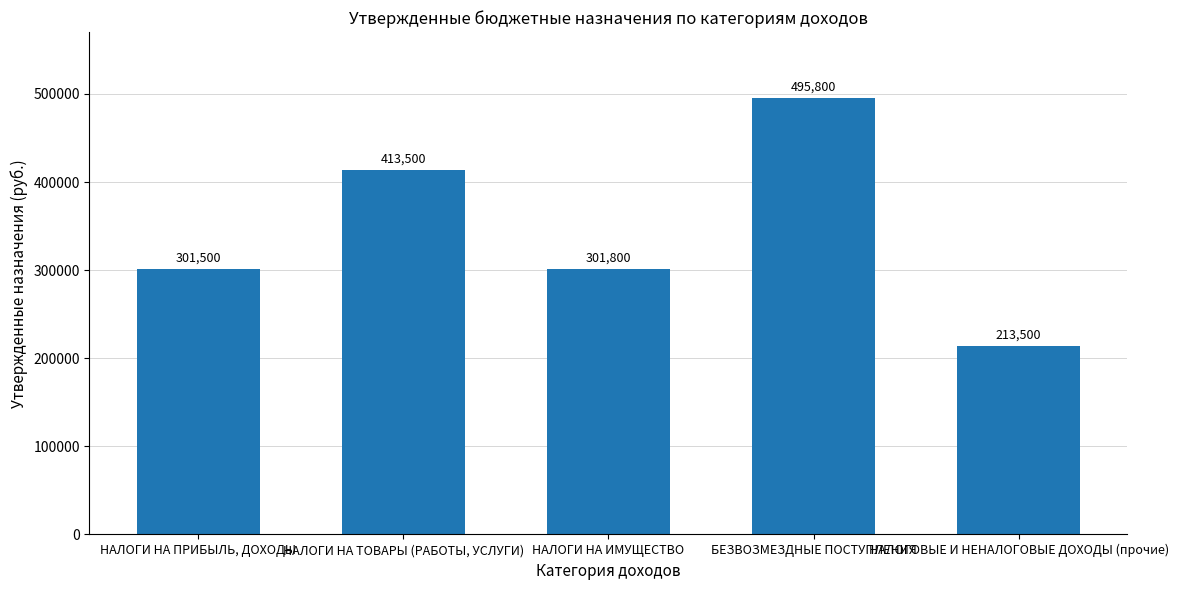

Does the chart contain stacked bars?

No